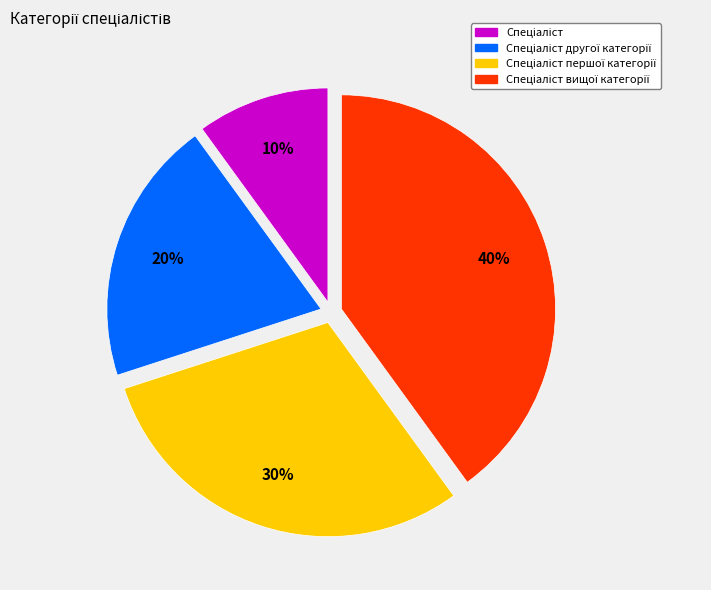

To the nearest percent, what is the average slice percentage?

25%